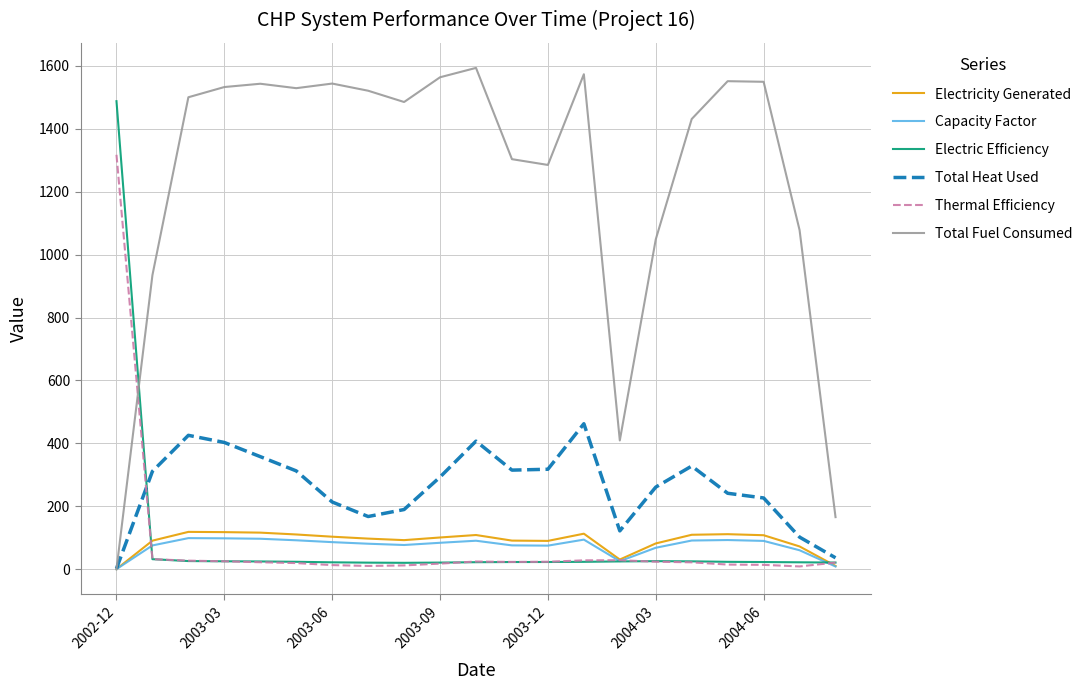

Is this an area chart (filled region under the line)?

No